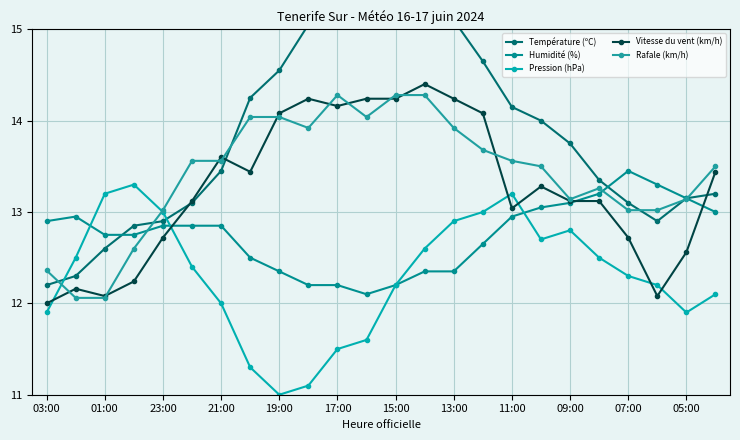

What is the smallest value displayed?

11.0